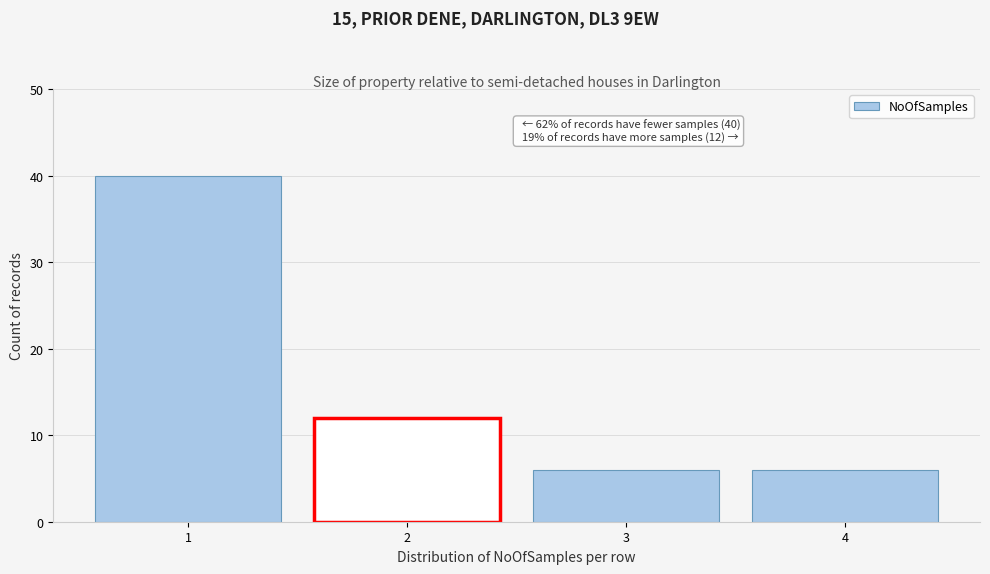

Over which range of the x-axis is the bar tallest?

0.5 to 1.5